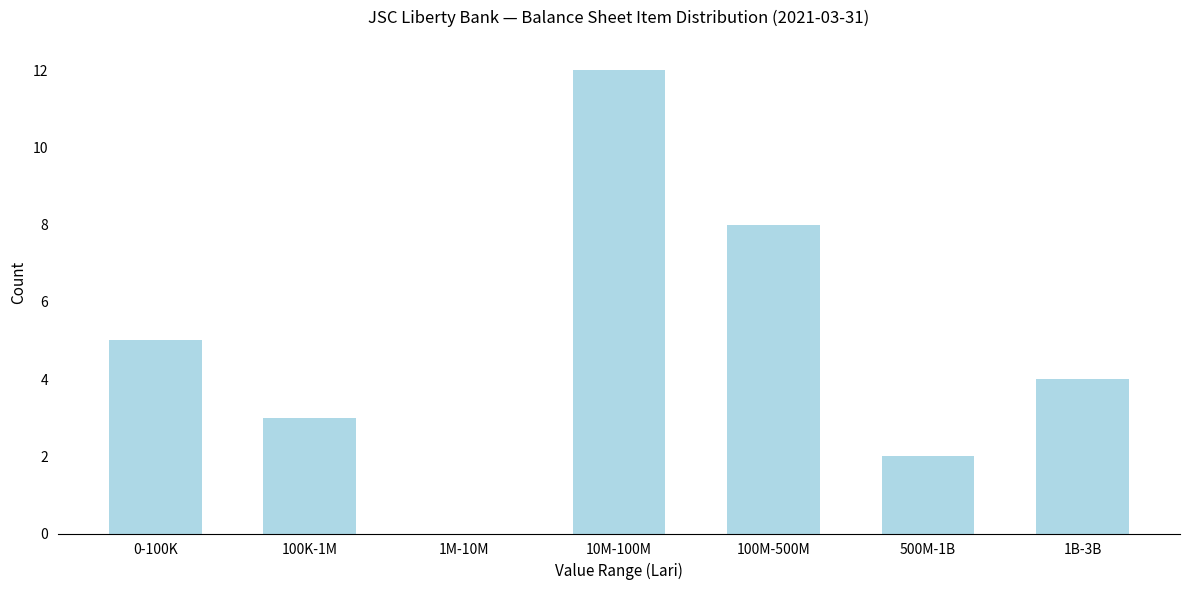

Reading left to right, what are all the values shown in this chart?

0-100K=5	100K-1M=3	1M-10M=0	10M-100M=12	100M-500M=8	500M-1B=2	1B-3B=4